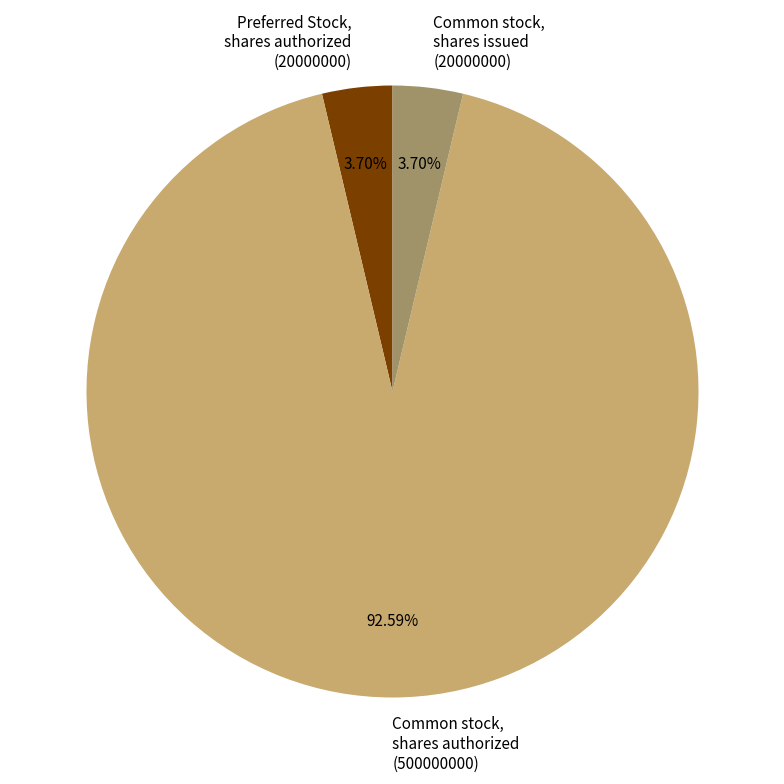

What is the ratio of the value at Common stock, shares authorized (500000000) to the value at Common stock, shares issued (20000000)?

25.0